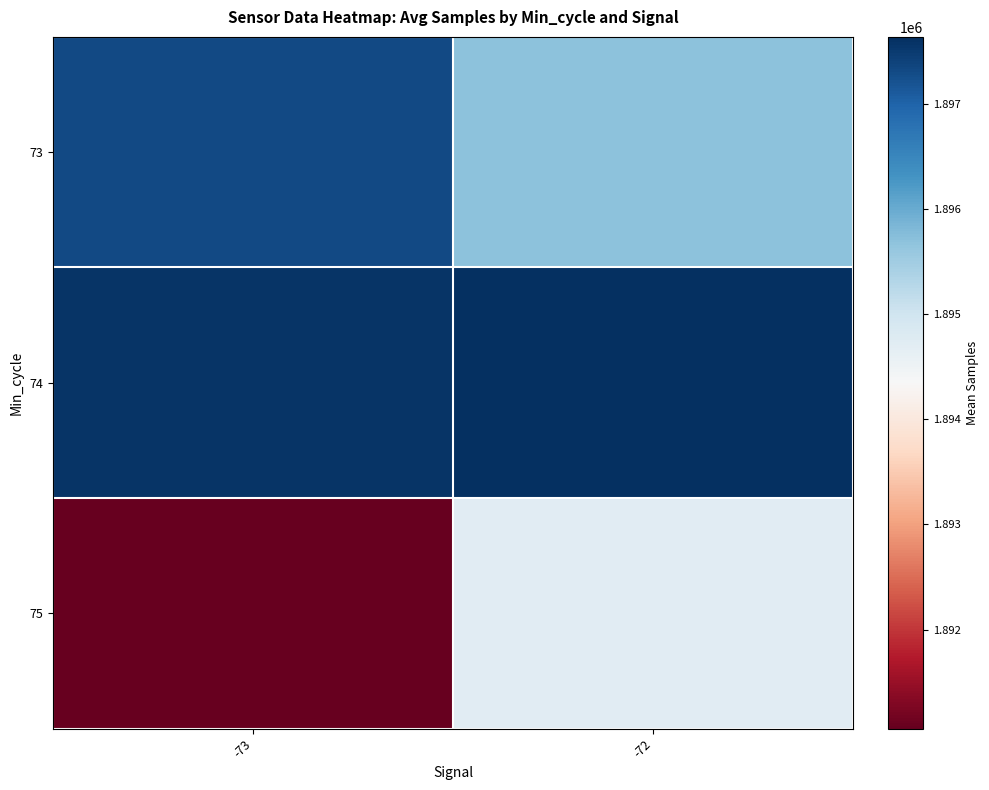

Which series has the largest total across all categories?

74